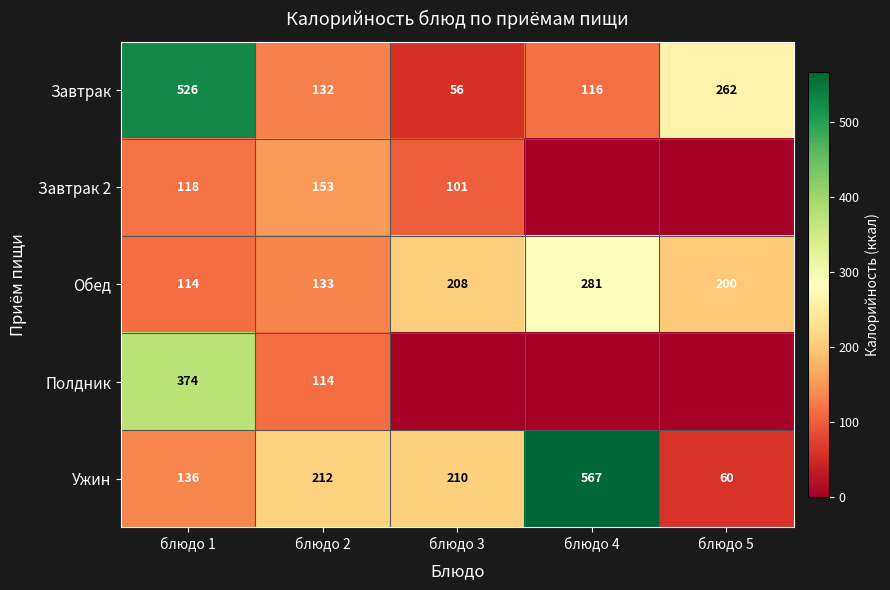

At which category does the chart reach its minimum across all series?

блюдо 4